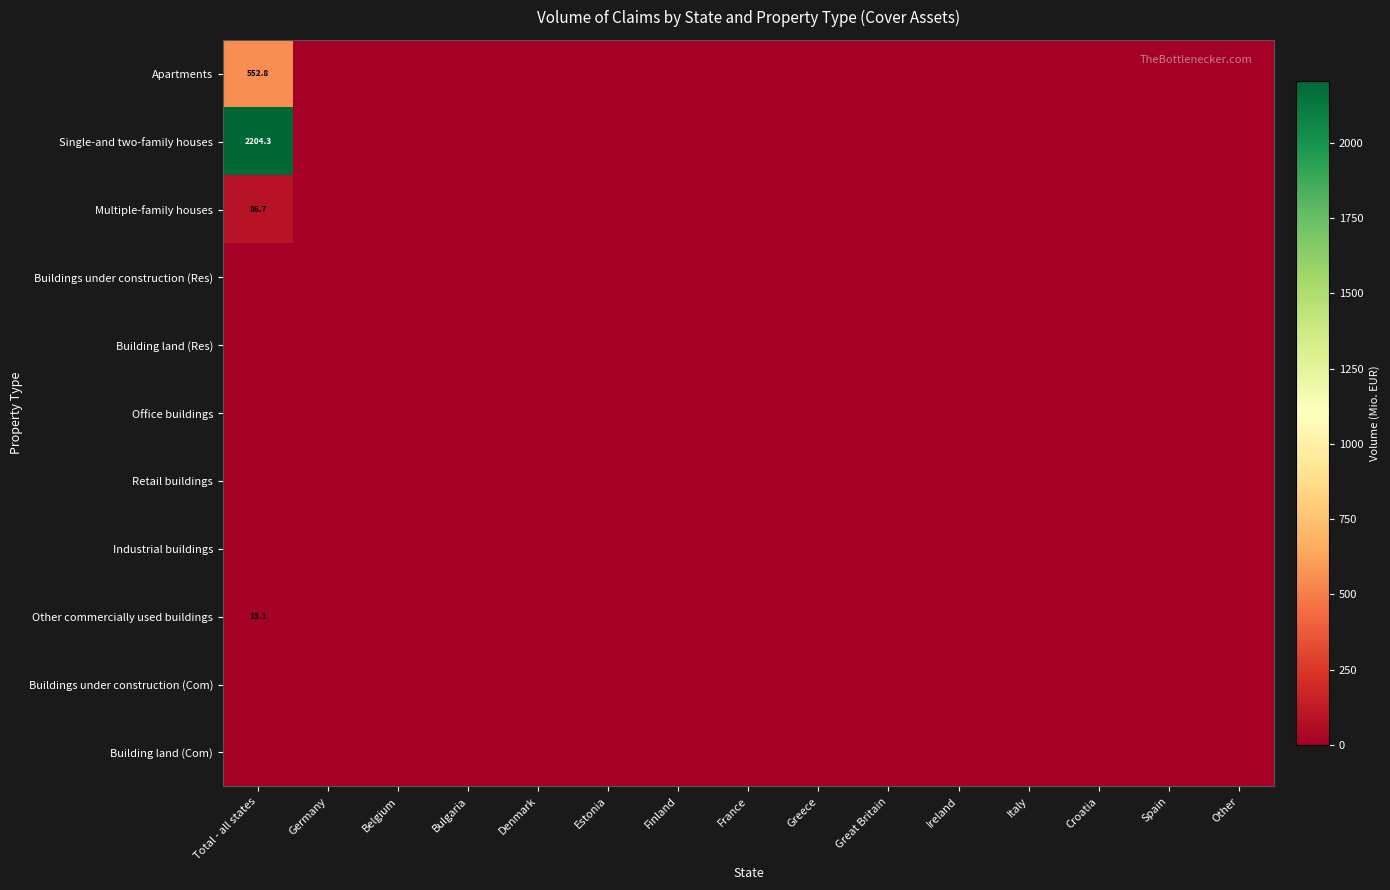

What is the sum of all Single-and two-family houses values?

2204.3